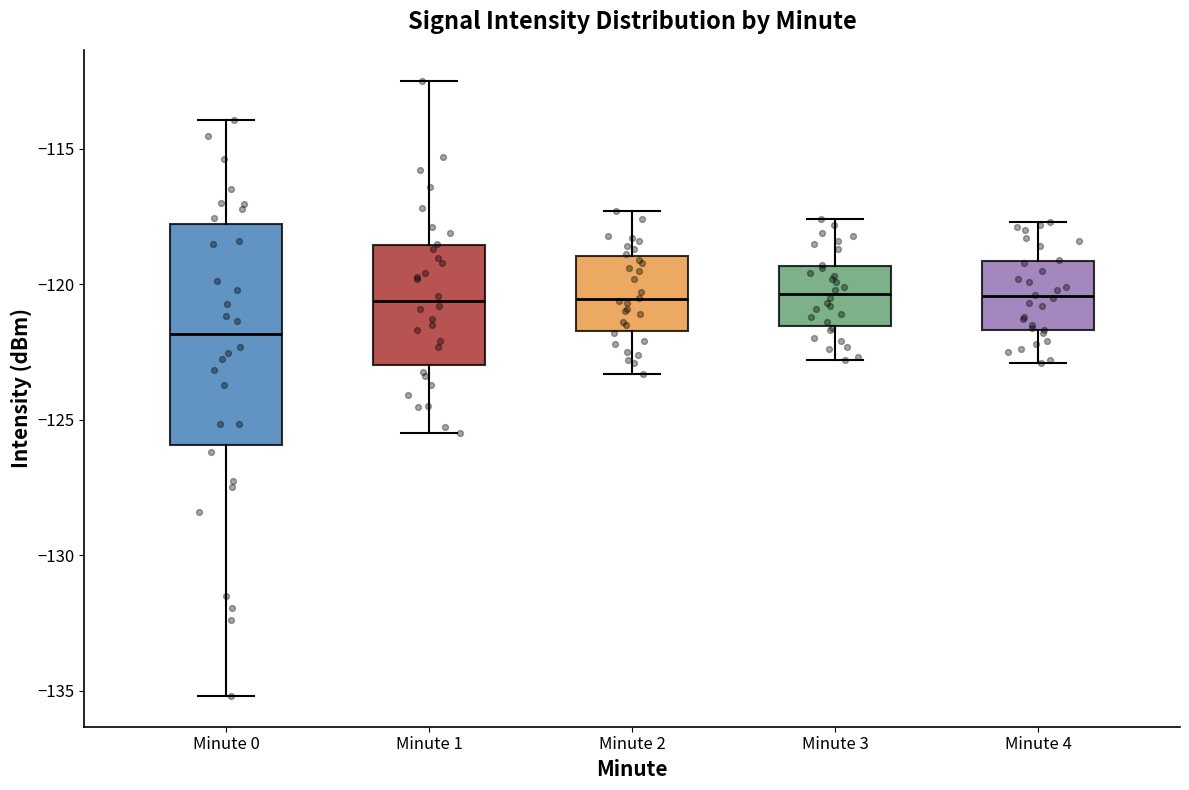

Reading left to right, read every box against the y-axis: the position of its median line, the range the box covers, and the ends of its whiskers. The values are not printed on the chart, so give them approximately, as read against the axis.

Minute 0: median -122.0, box -126.0 to -118.0, whiskers -135.0 to -114.0
Minute 1: median -120.5, box -123.0 to -118.5, whiskers -125.5 to -112.5
Minute 2: median -120.5, box -121.5 to -119.0, whiskers -123.5 to -117.5
Minute 3: median -120.5, box -121.5 to -119.5, whiskers -123.0 to -117.5
Minute 4: median -120.5, box -121.5 to -119.0, whiskers -123.0 to -117.5